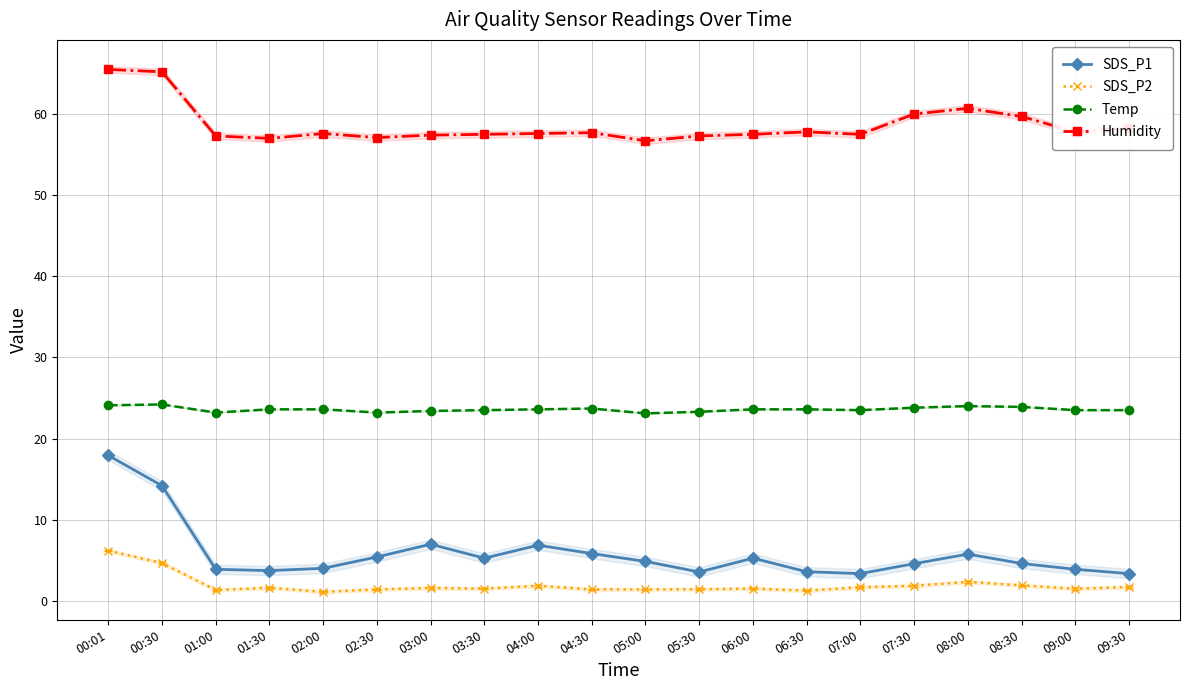

What is the maximum value for Humidity?

65.5